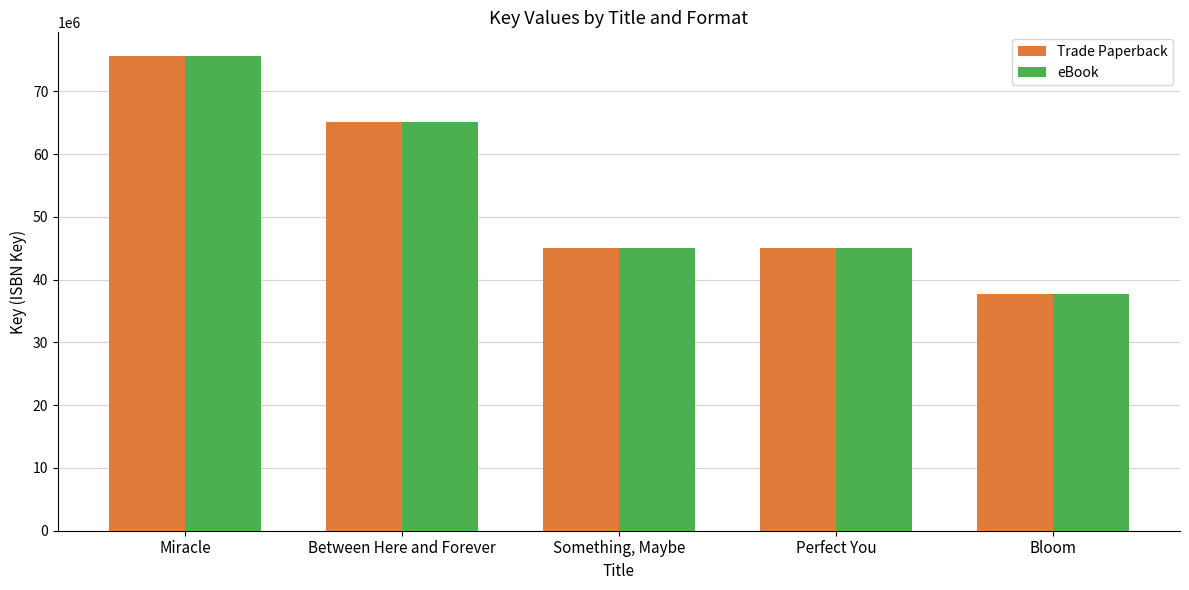

How many categories are shown in the chart?

5